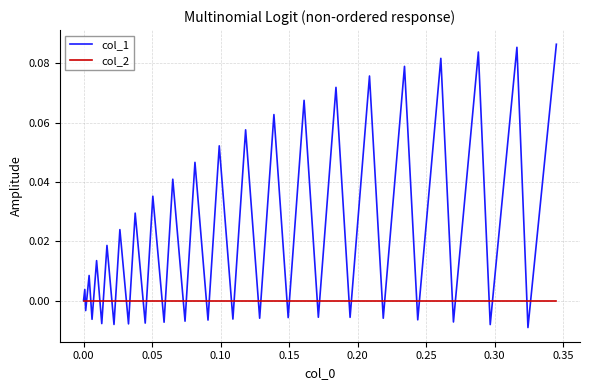

Which series has the largest total across all categories?

col_1